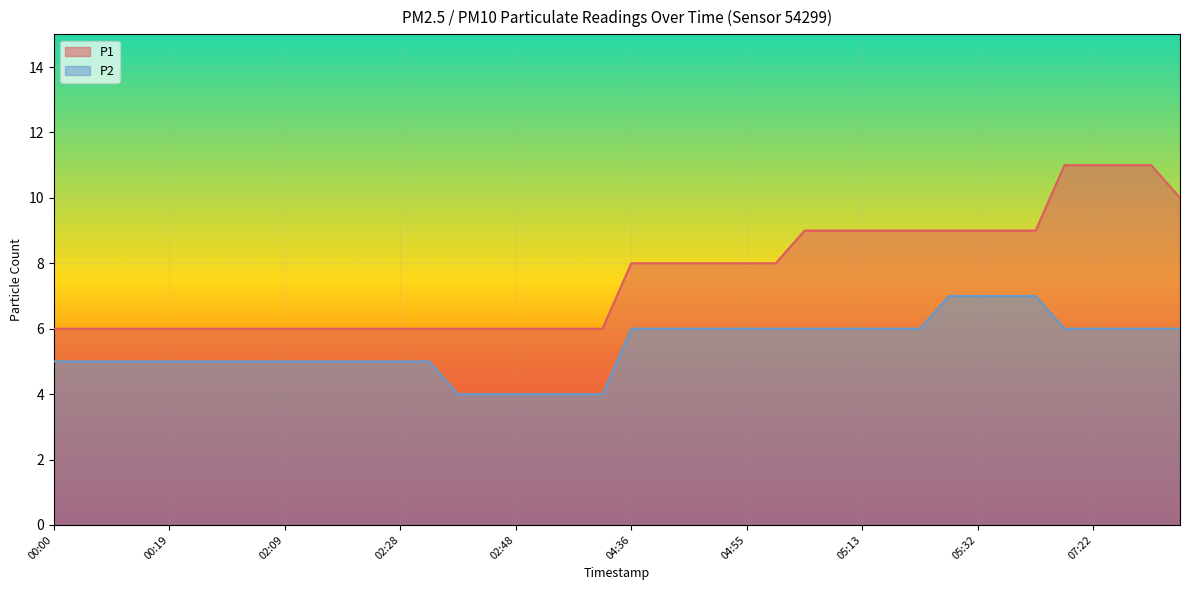

Which category has the highest value in the P1 series?

07:18